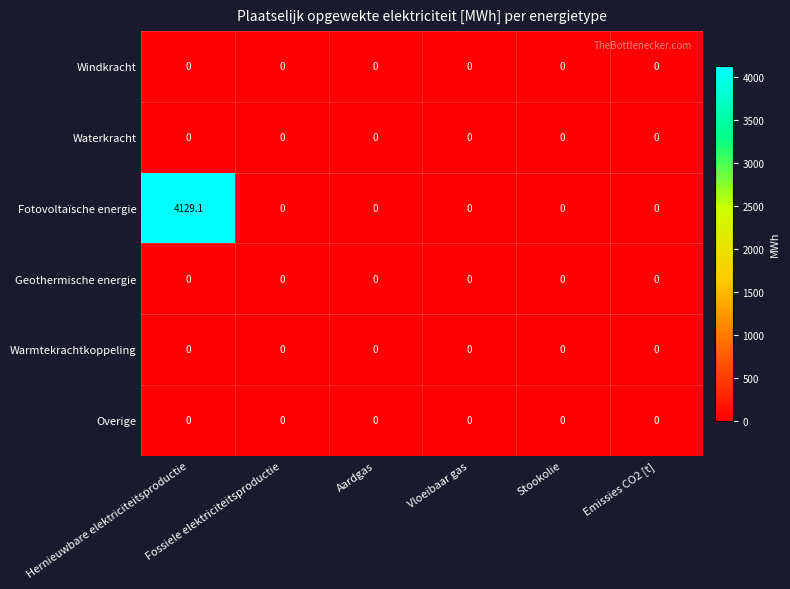

What is the highest value of the Fotovoltaïsche energie series?

4129.1